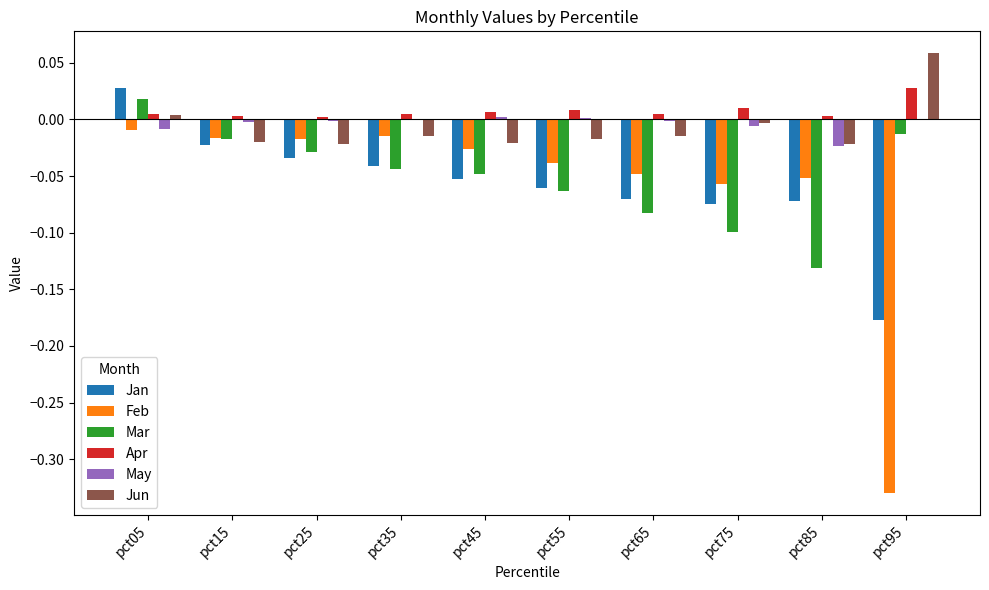

The value of May at pct05 is -0.0. True or false?

True